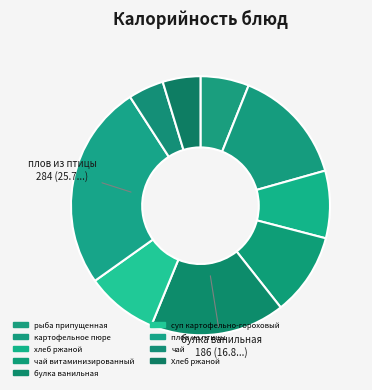

How many segments does this pie chart have?

9